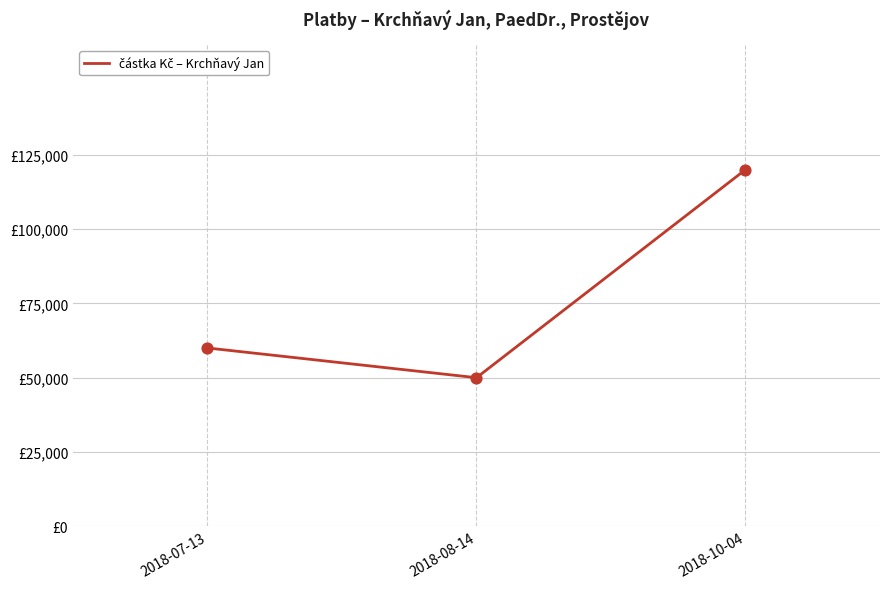

Approximately how many times larger is the value at 2018-08-14 compared to 2018-10-04?

0.4